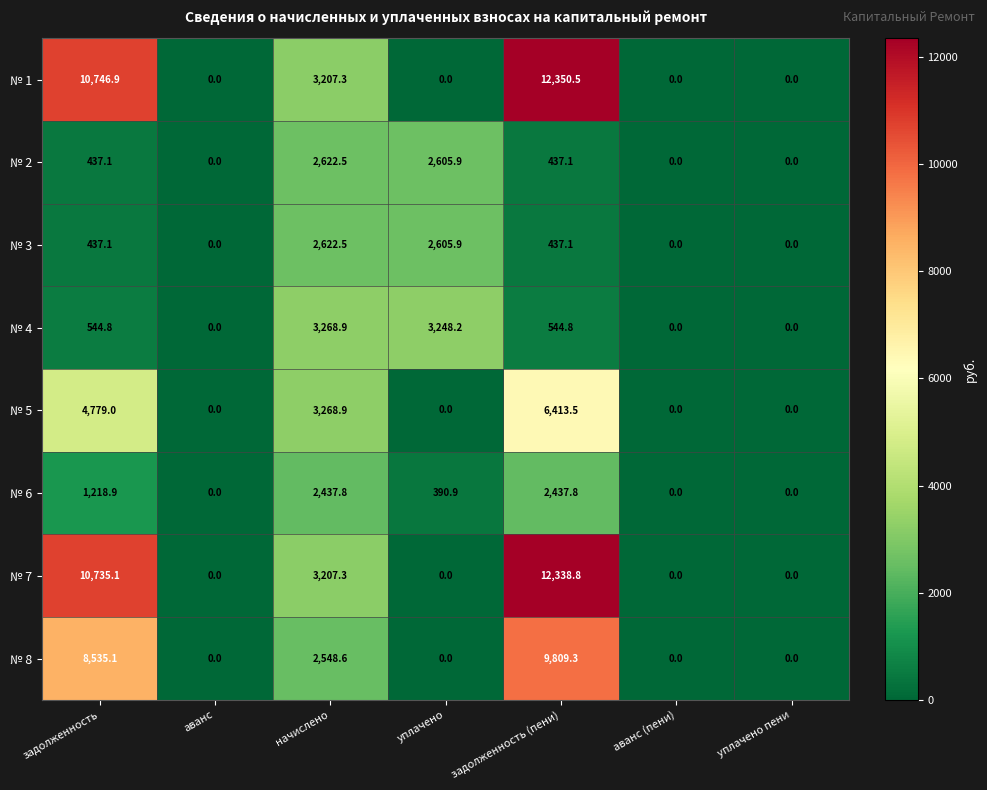

The № 7 series shows 0.0 at аванс (пени). True or false?

True